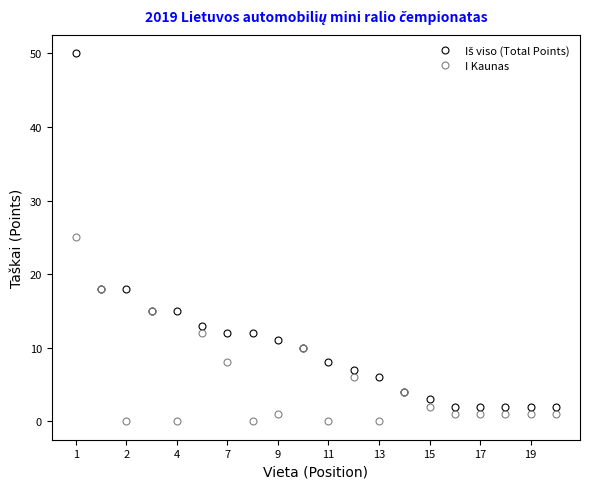

What is the greatest value displayed?

50